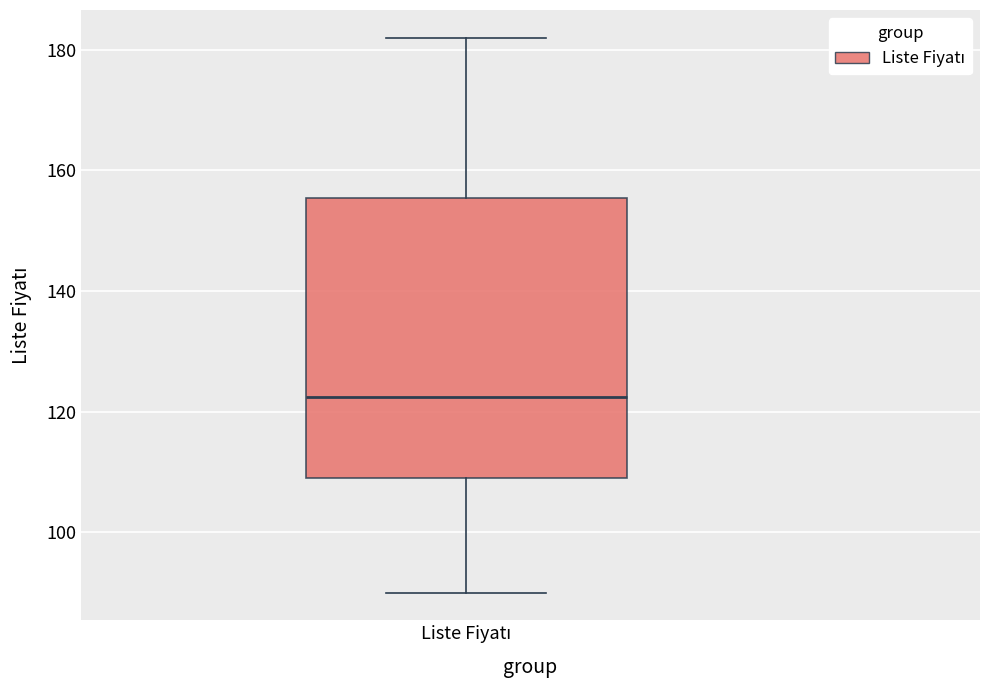

Read this box plot against the y-axis: the position of the median line, the range covered by the box, and the ends of both whiskers. The values are not printed on the chart, so give them approximately, as read against the axis.

median 122, box 110 to 156, whiskers 90 to 182